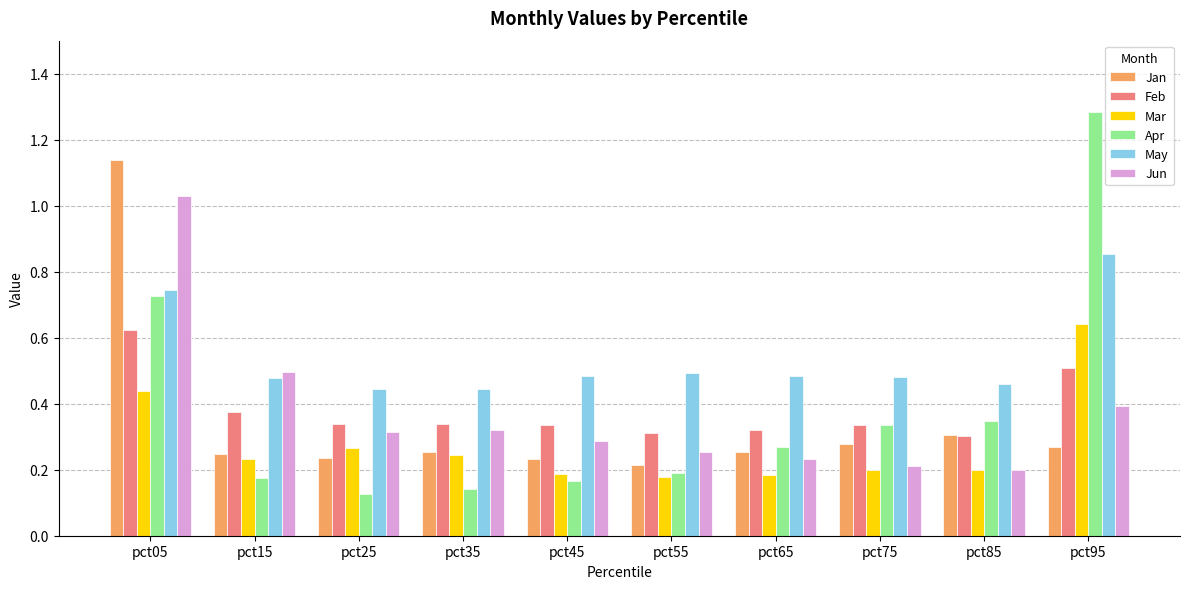

How many groups of bars are there?

10